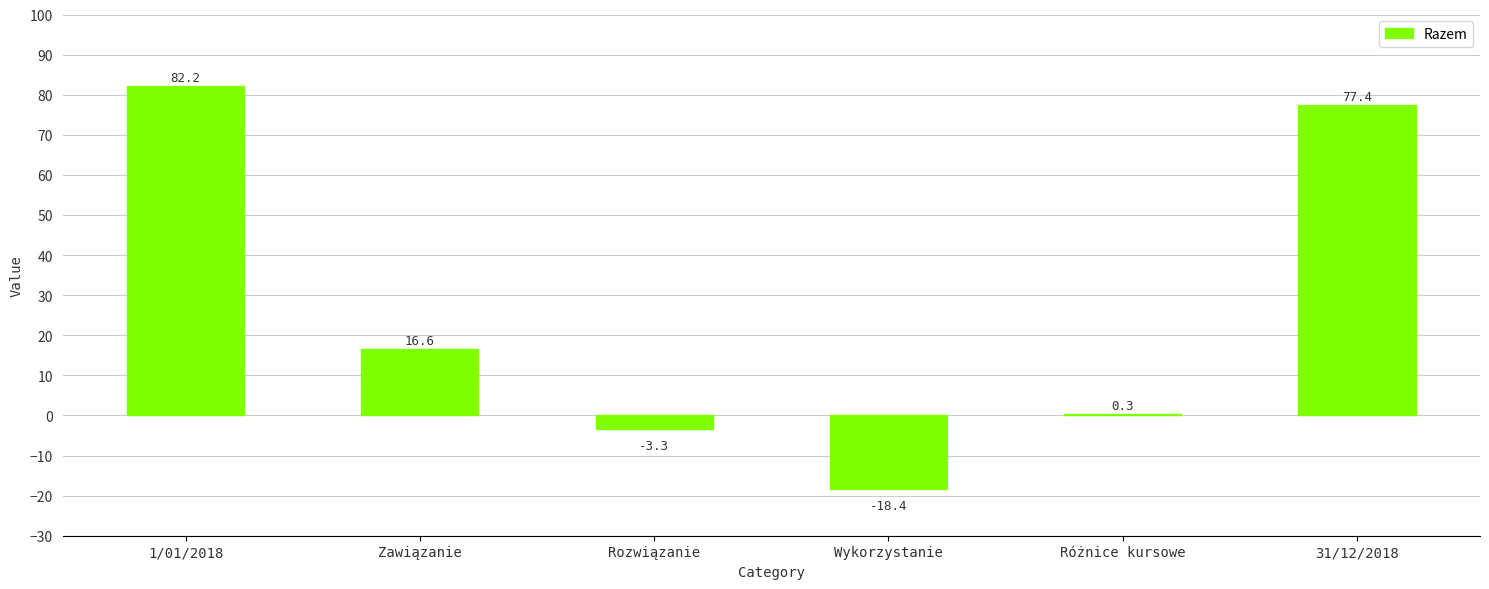

The chart shows a value of 0.3 at Różnice kursowe. True or false?

True